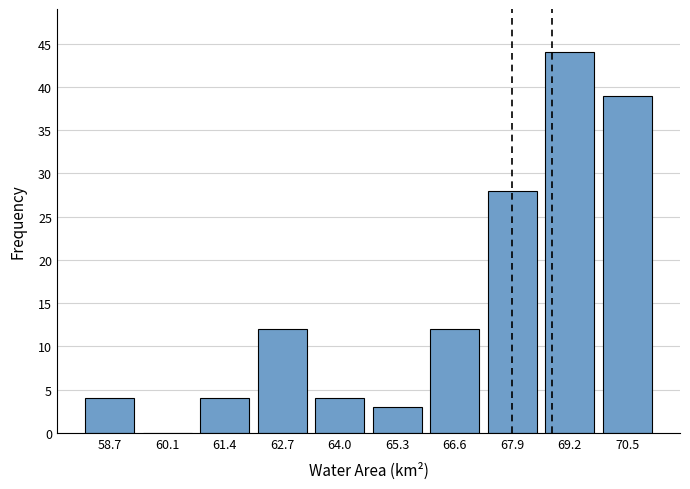

What is the height of the bar covering 62.0 to 63.4 on the x-axis? Neither the bar edges nor the heights are printed on the chart, so give them approximately, as read against the axes.

12